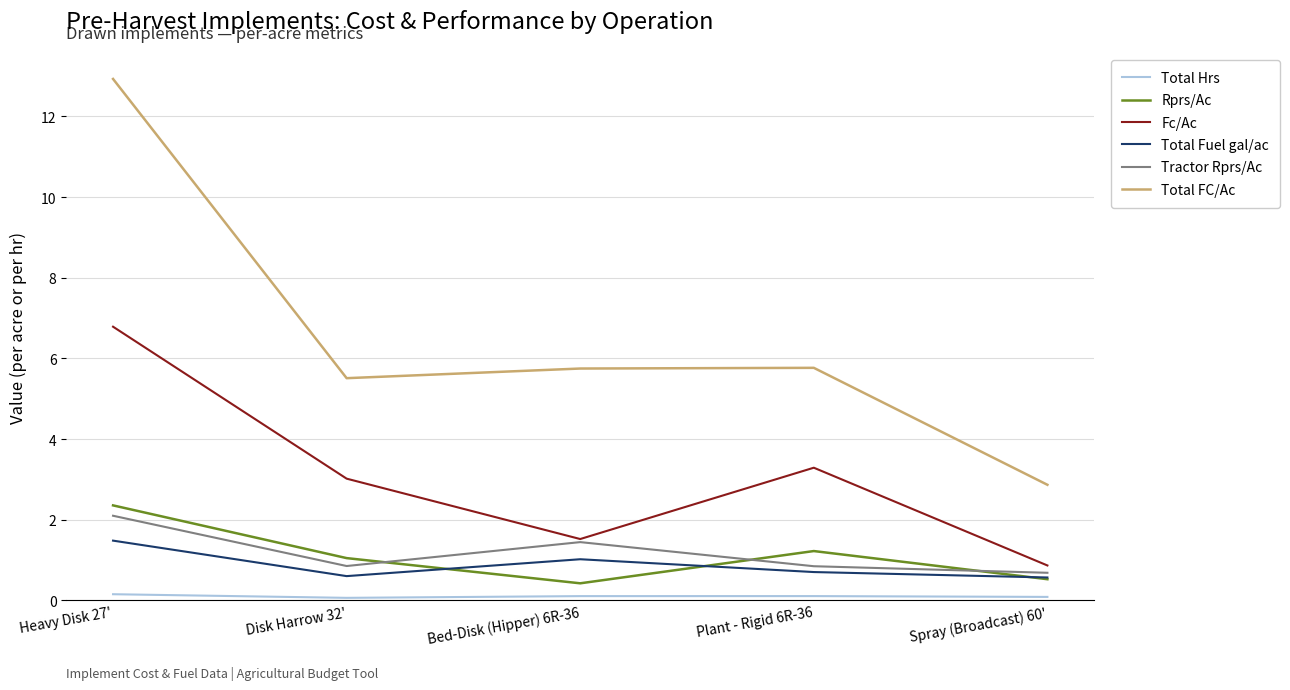

Which series changed the most between Bed-Disk (Hipper) 6R-36 and Plant - Rigid 6R-36?

Fc/Ac